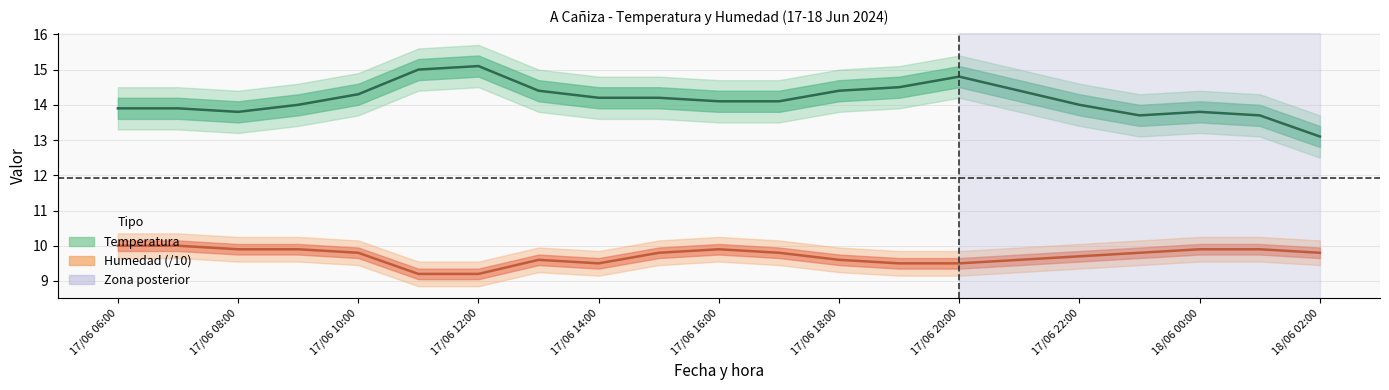

True or false: Humedad and Temperatura cross at least once.

False